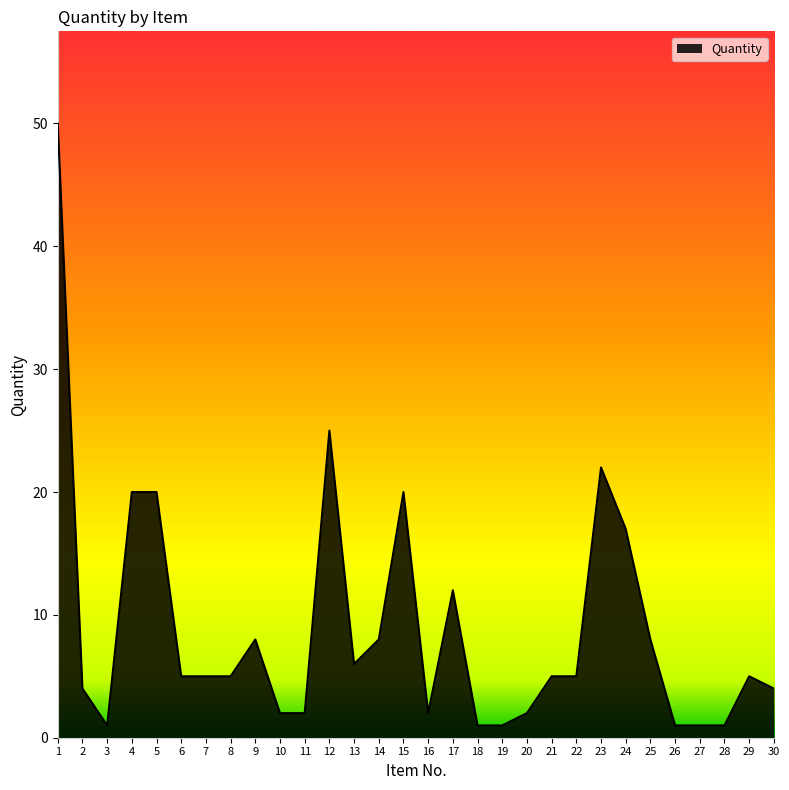

What is the maximum value shown in the chart?

50